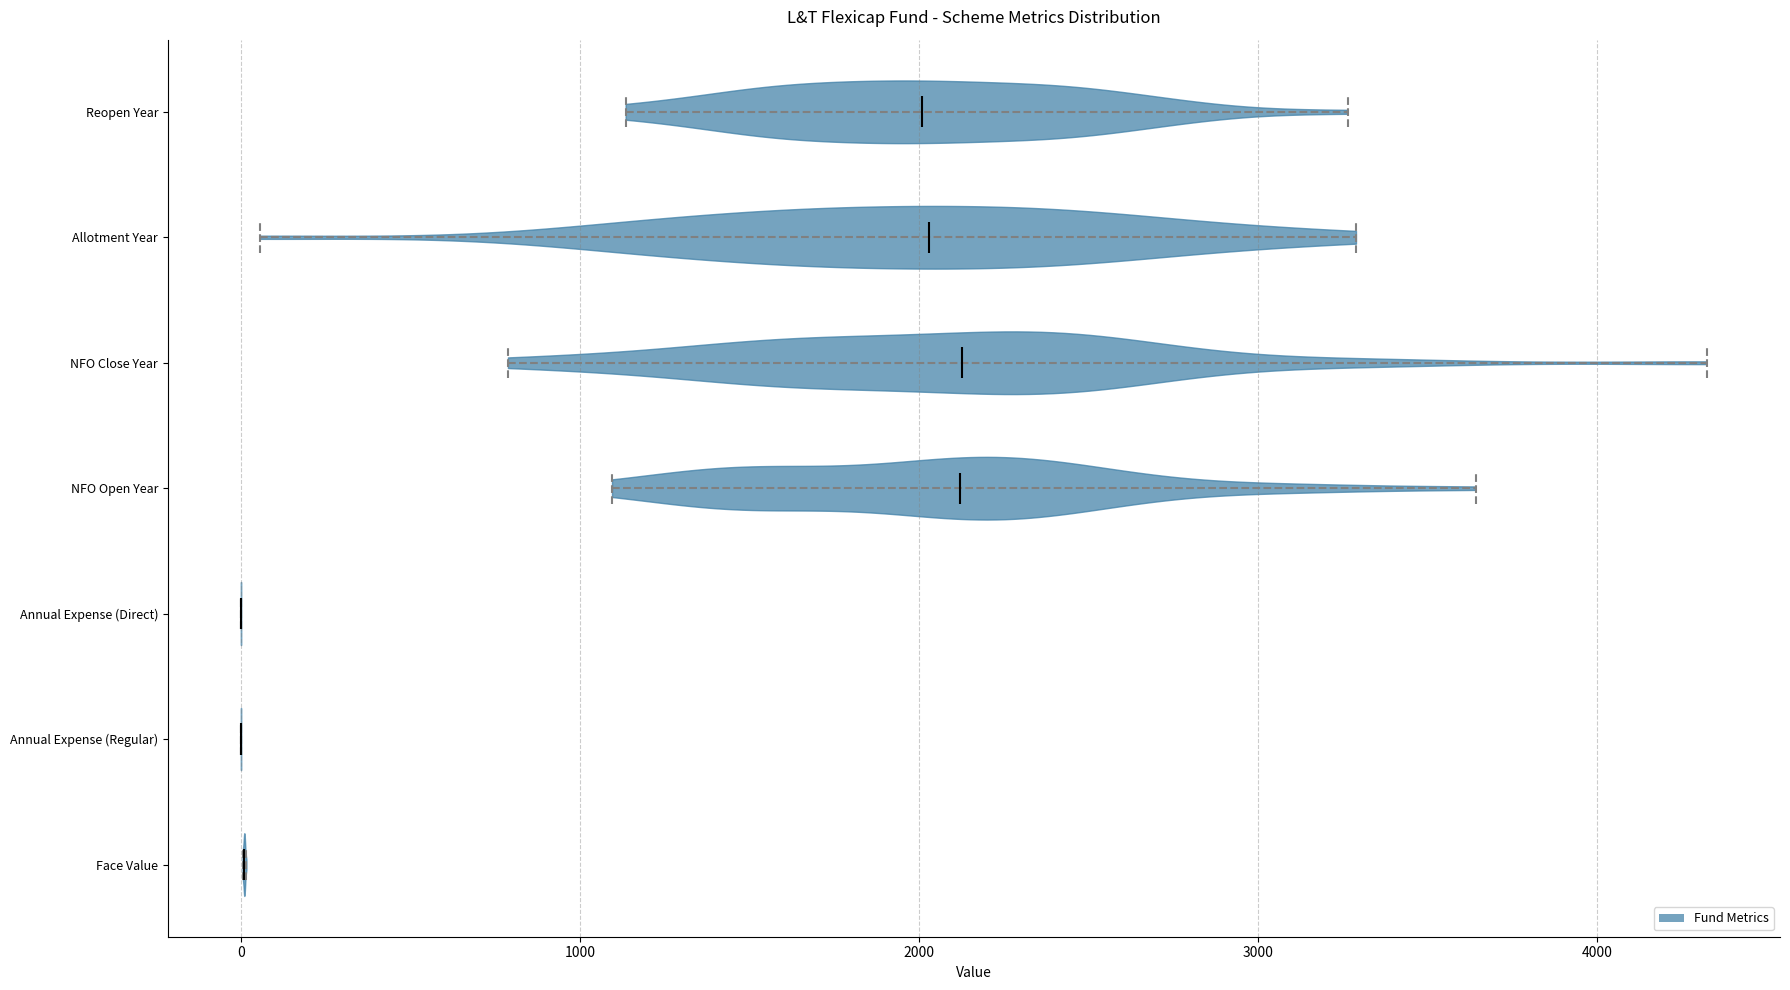

Reading bottom to top, read every violin against the x-axis: where its median line is, and the lowest and highest points it reaches. The values are not printed on the chart, so give them approximately, as read against the axis.

Face Value: median line 0, lowest point 0, highest point 0
Annual Expense (Regular): median line 0, lowest point 0, highest point 0
Annual Expense (Direct): median line 0, lowest point 0, highest point 0
NFO Open Year: median line 2100, lowest point 1100, highest point 3600
NFO Close Year: median line 2100, lowest point 800, highest point 4300
Allotment Year: median line 2000, lowest point 100, highest point 3300
Reopen Year: median line 2000, lowest point 1100, highest point 3300